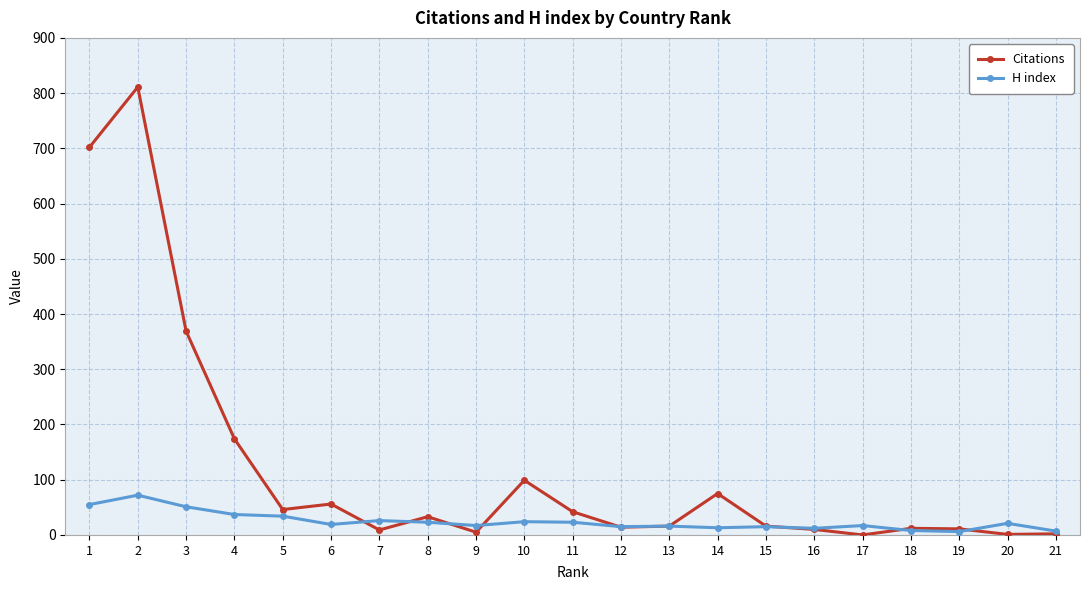

Where does the Citations series first go above 16?

1